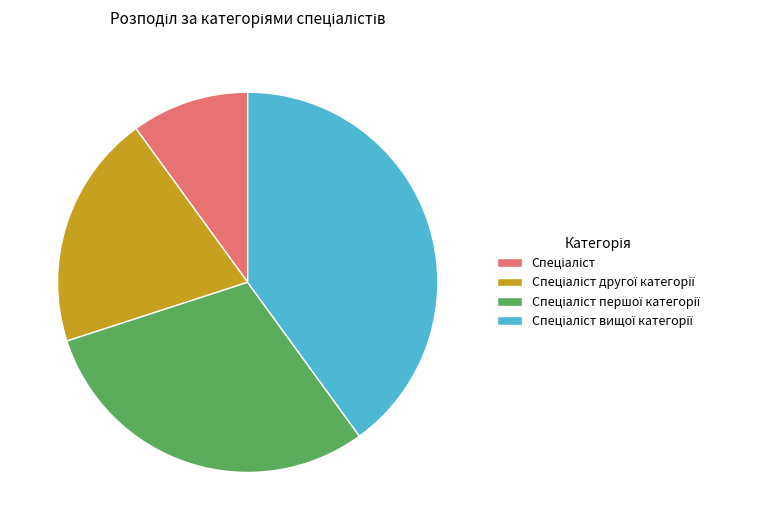

How many segments does this pie chart have?

4